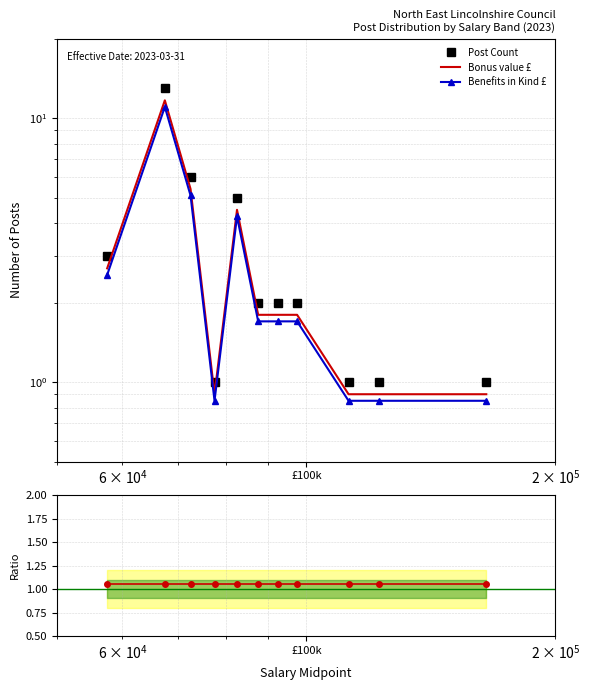

The value of Bonus value £ at 6 is 3.0. True or false?

False